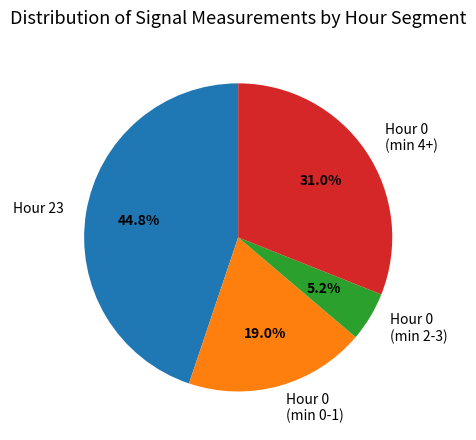

What is the total percentage of Hour 0 (min 2-3) and Hour 0 (min 4+)?

36.2%